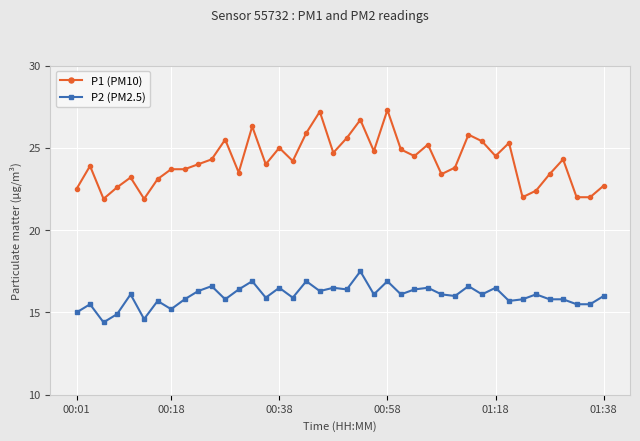

What is the lowest value of the P2 (PM2.5) series?

14.4